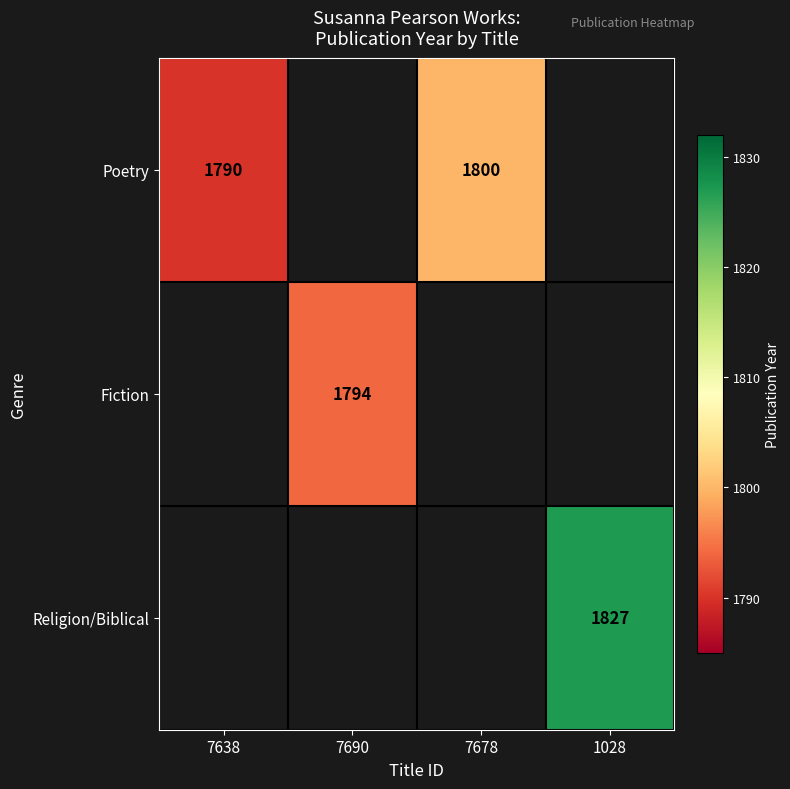

Which category has the lowest value across all series?

7638